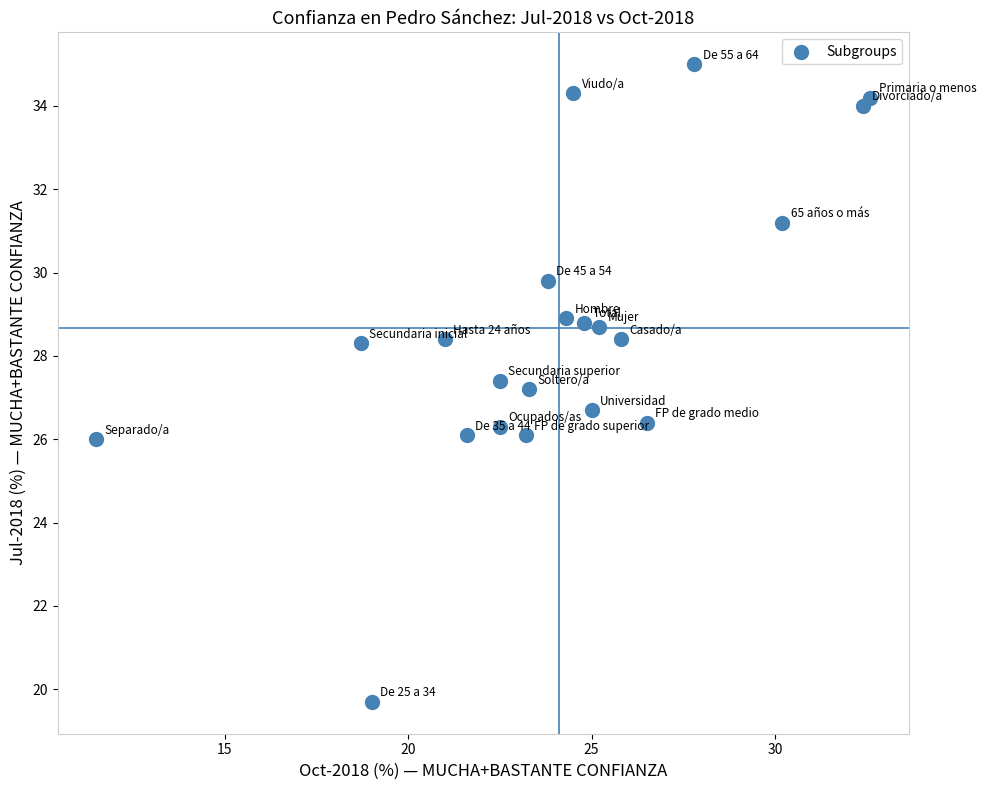

What is the range of X values (max minus min)?

21.1